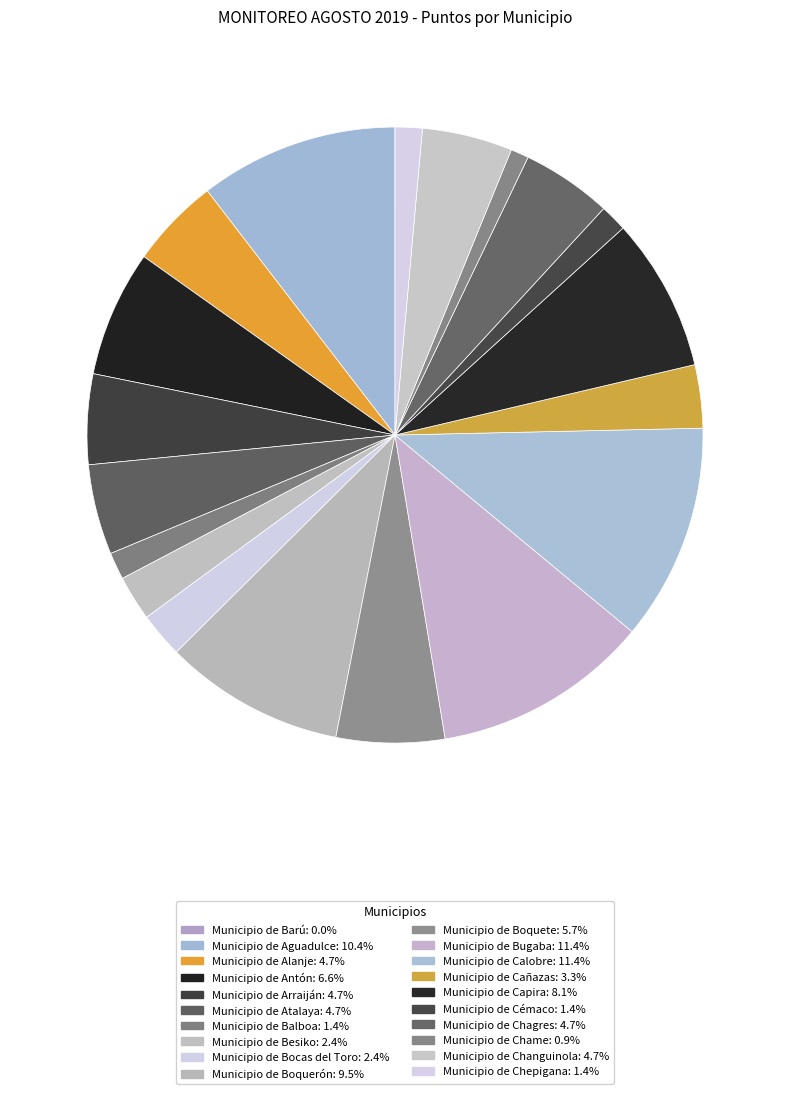

What percentage is the Municipio de Boquete slice, to the nearest percent?

6%